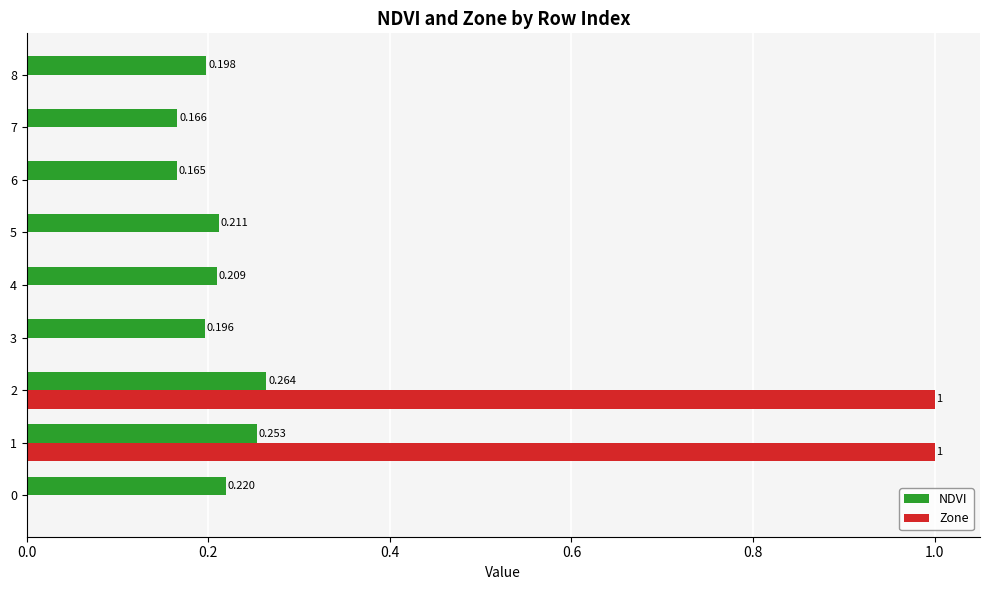

What is the greatest value displayed?

1.0